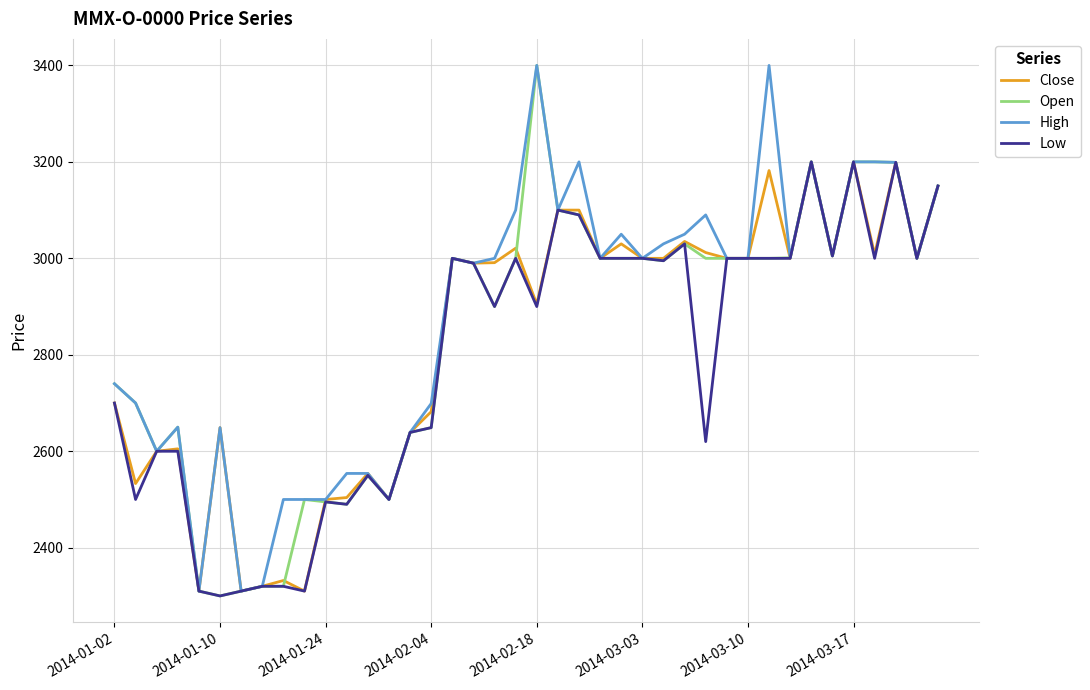

How many lines are shown in the chart?

4